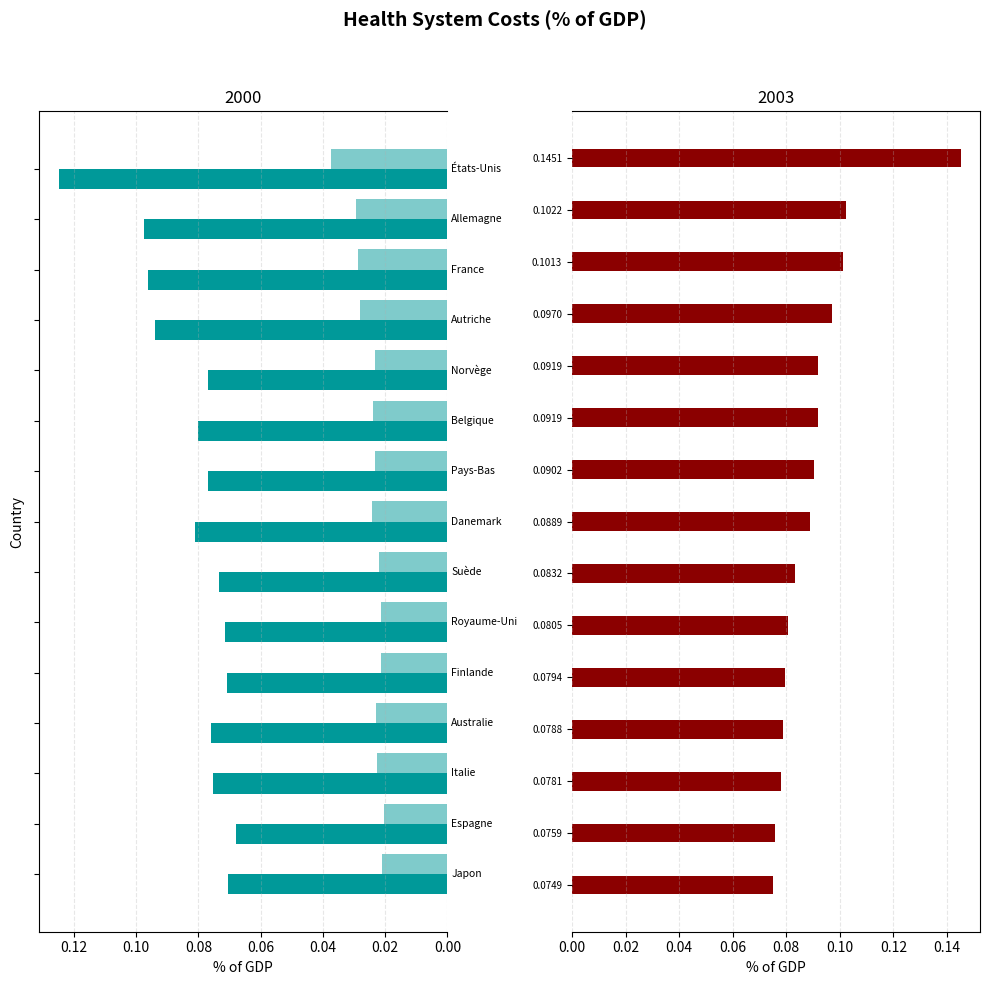

What position from the left is 0.14?

8